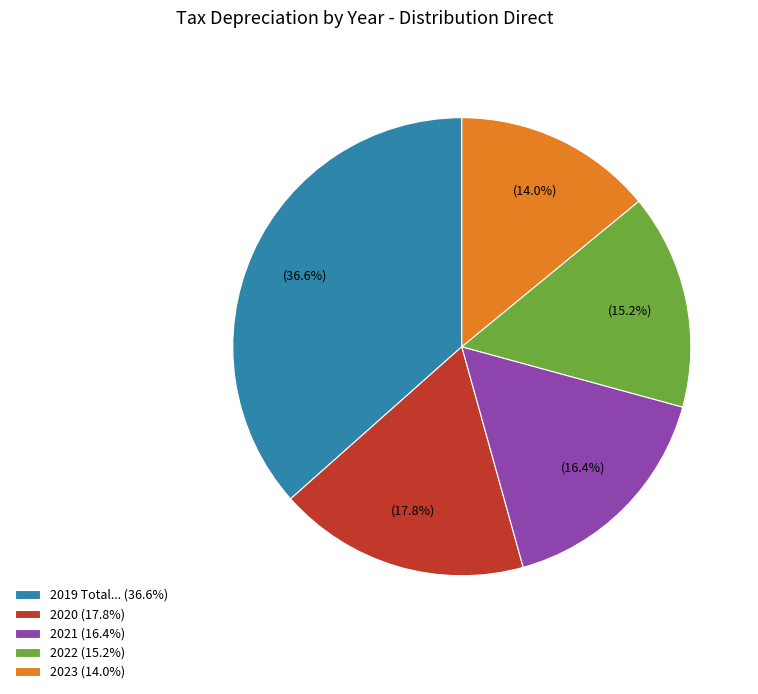

Combined, what portion of the pie is 2023 (14.0%) and 2020 (17.8%)?

31.8%